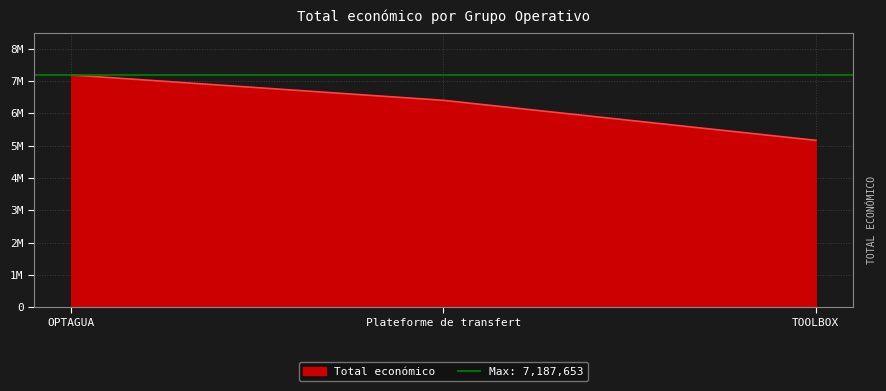

Which has a higher value, Plateforme de transfert or OPTAGUA?

OPTAGUA